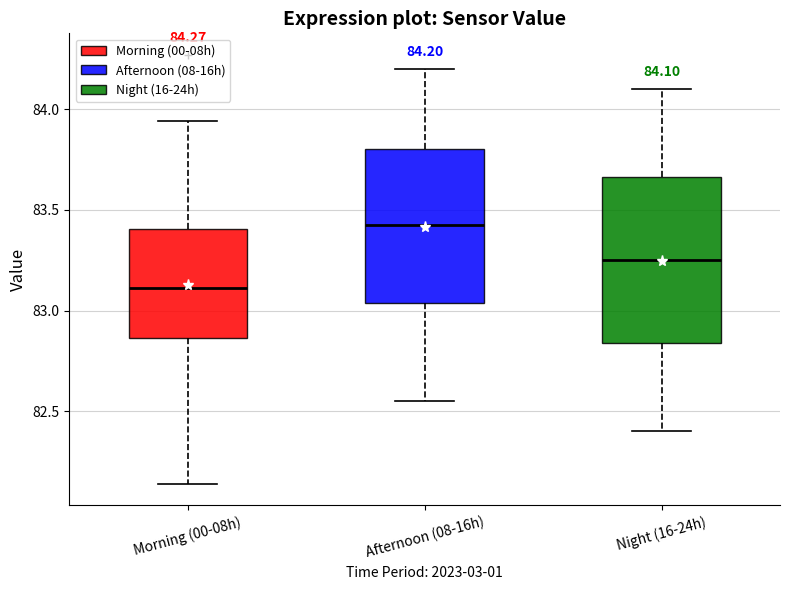

Which box has the highest median line?

Afternoon (08-16h)